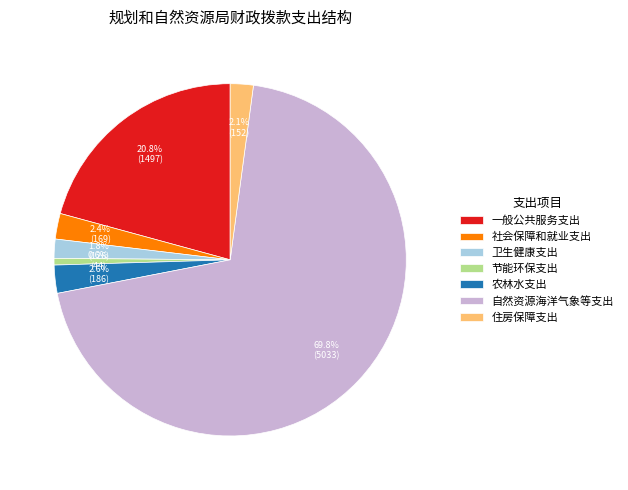

Which category has the biggest portion of the pie?

自然资源海洋气象等支出